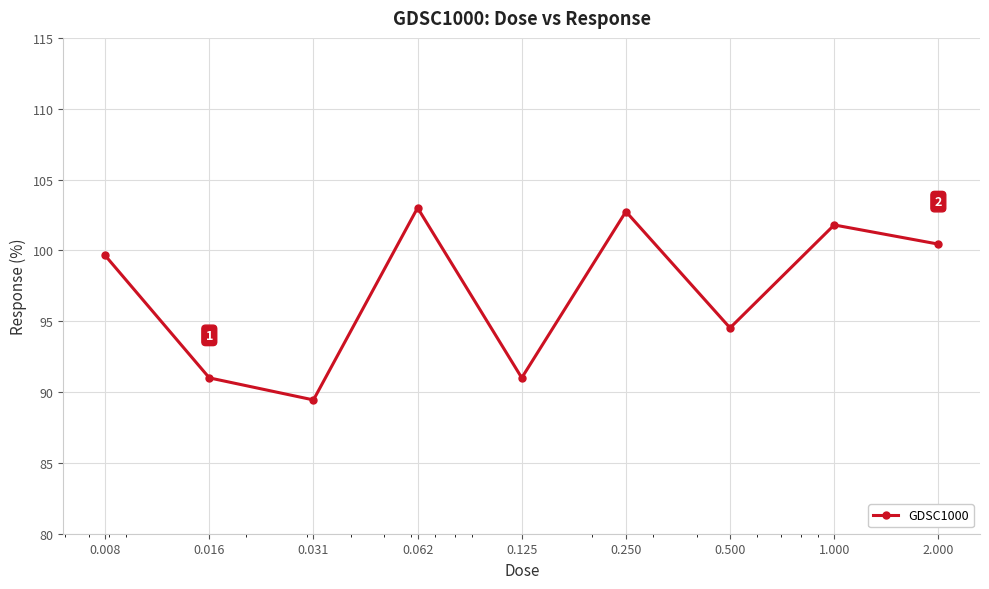

True or false: there are more than 2 points higher than both neighbors.

True